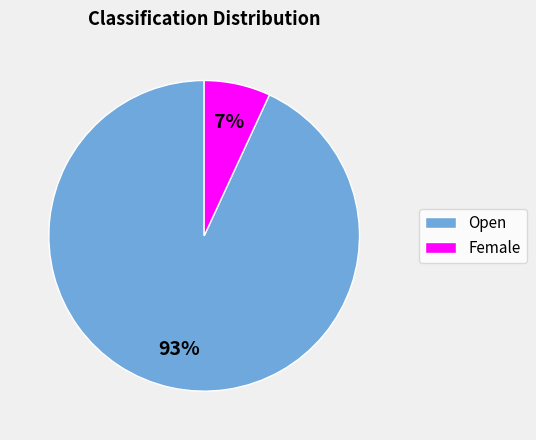

Is it true that Open is 80% of the pie?

False